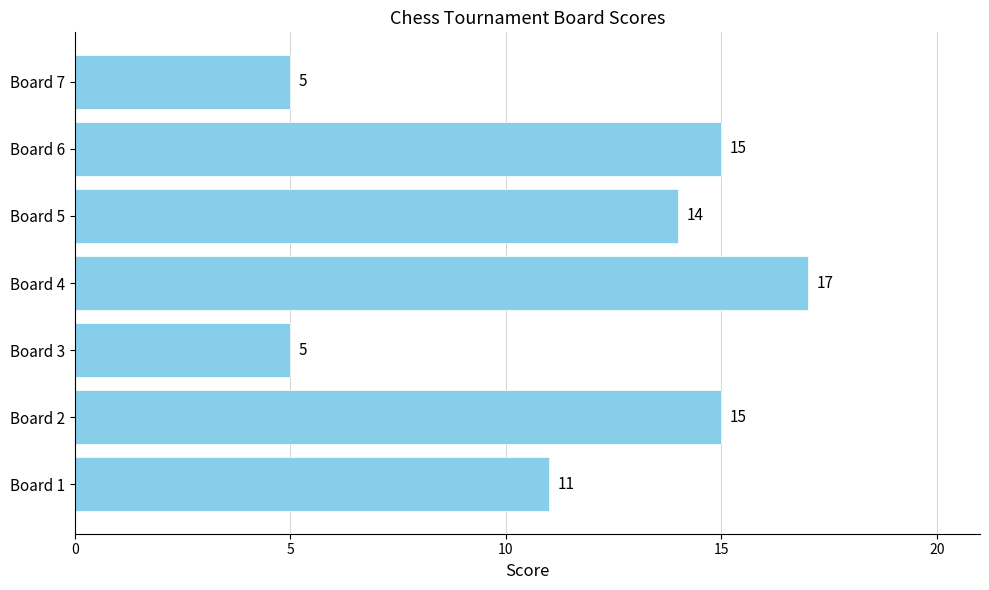

Between Board 7 and Board 2, which is larger?

Board 2